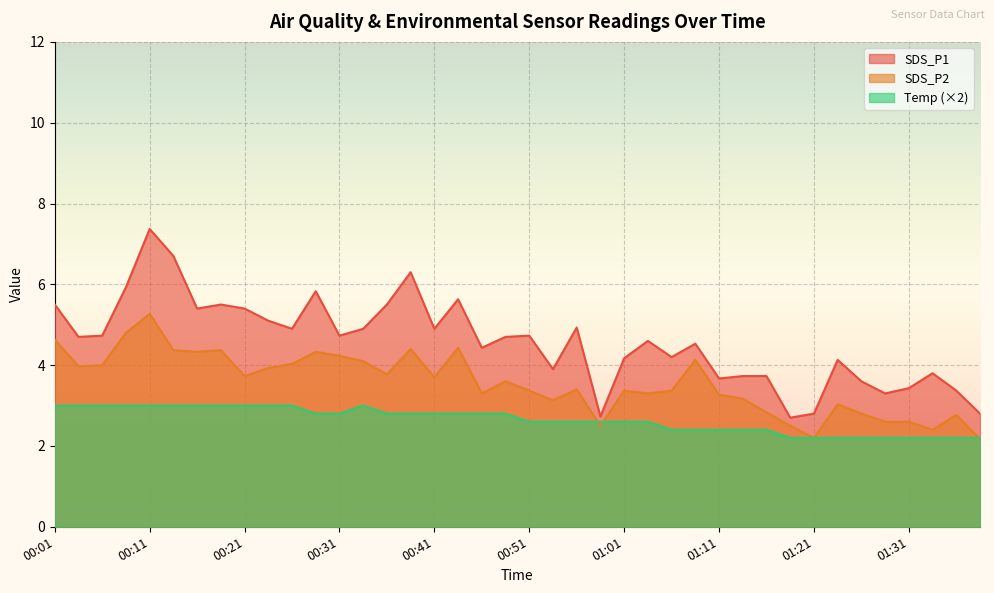

True or false: SDS_P1 has a value of 4.9 at 00:33.

True